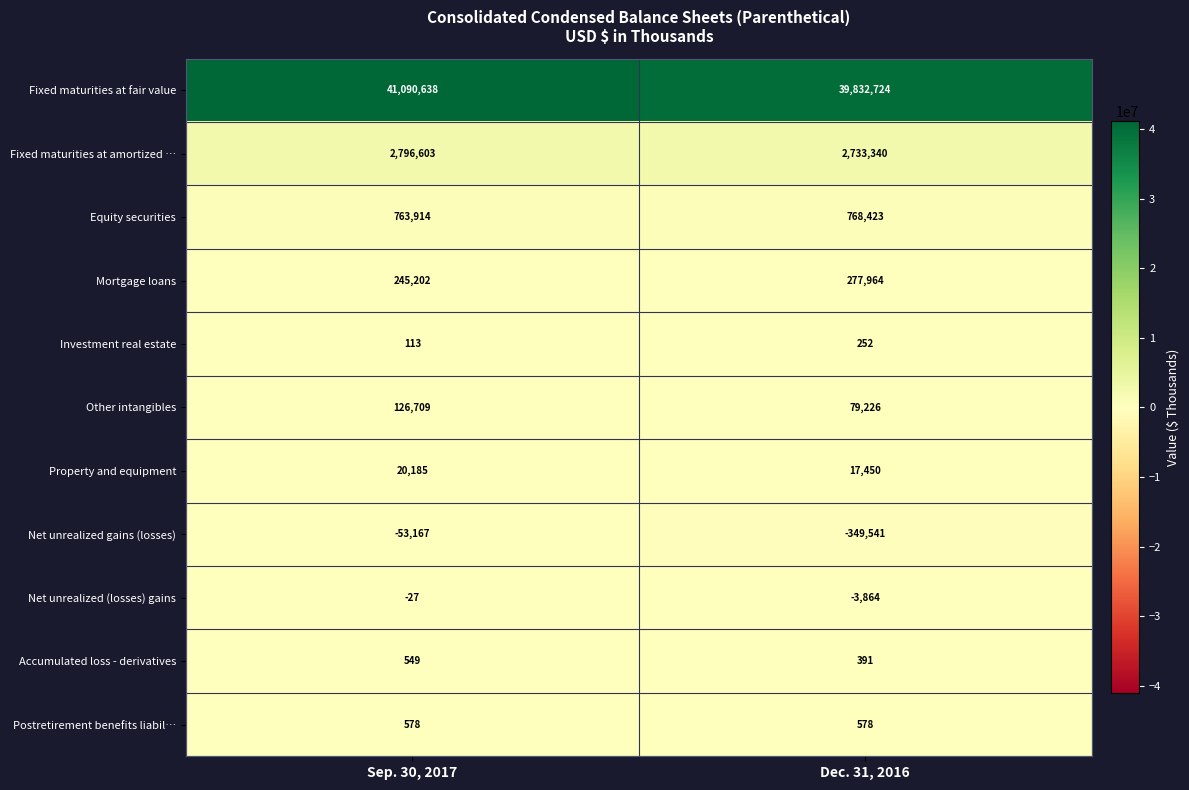

What is the average value of the Fixed maturities at amortized … series?

2764972